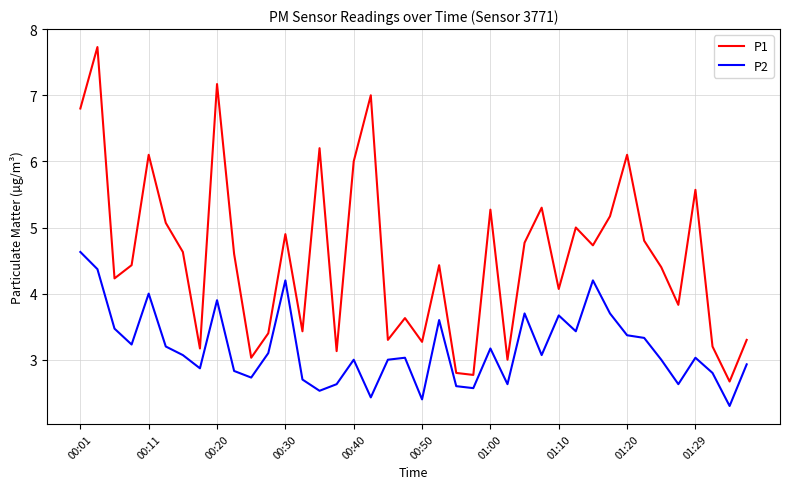

Does the chart display data point markers on the line(s)?

No